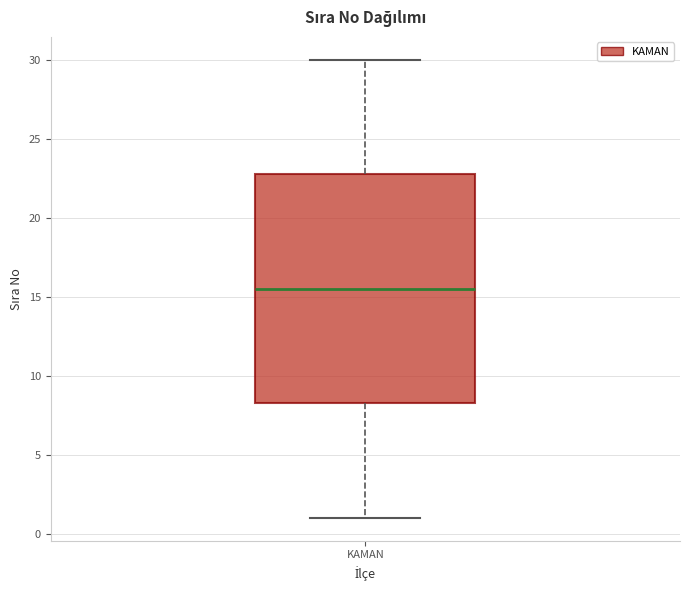

Read this box plot against the y-axis: the position of the median line, the range covered by the box, and the ends of both whiskers. The values are not printed on the chart, so give them approximately, as read against the axis.

median 15.5, box 8.5 to 23.0, whiskers 1.0 to 30.0